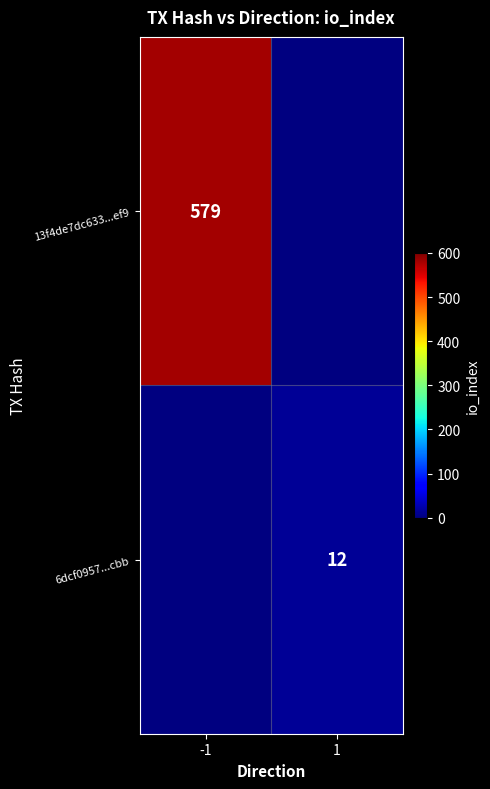

Is the value of 6dcf0957...cbb at 1 greater than the value of 13f4de7dc633...ef9 at -1?

No